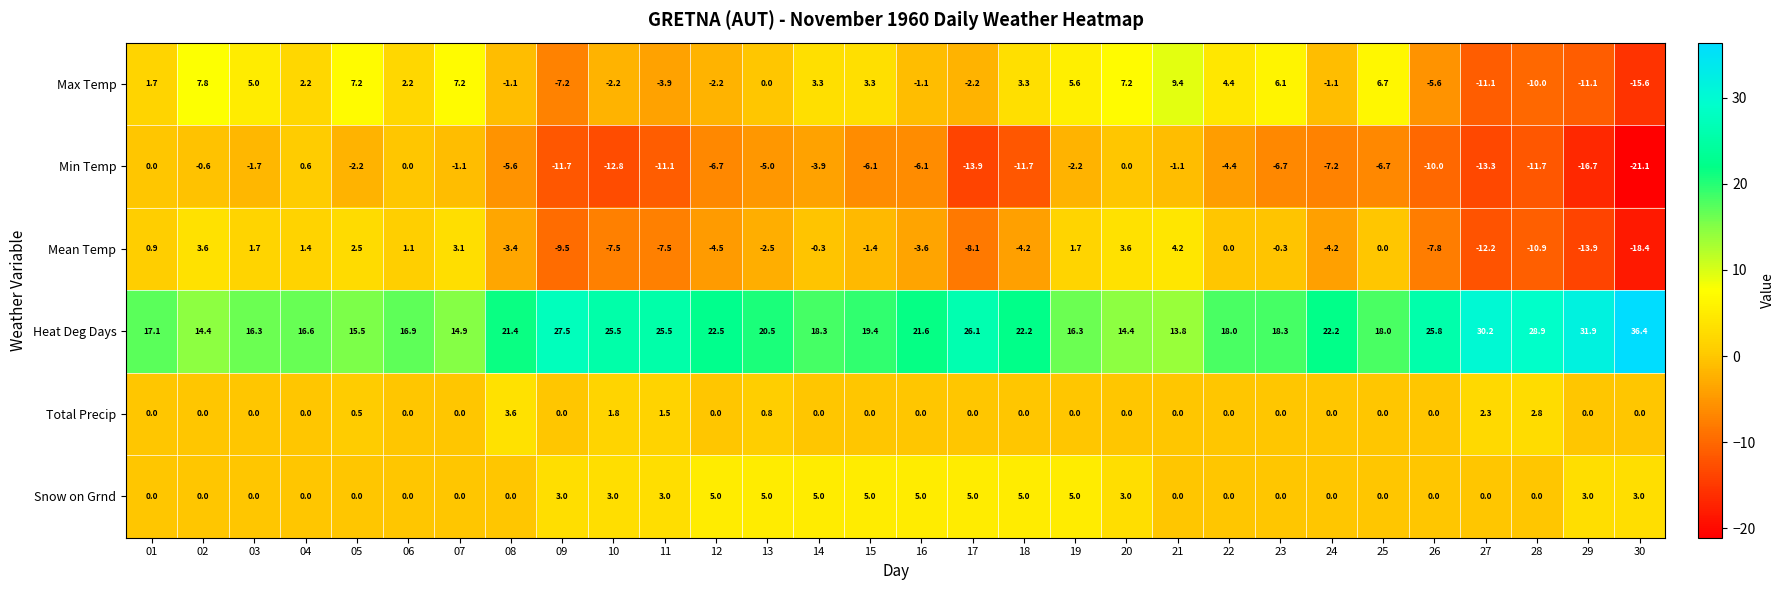

Which series has the largest total across all categories?

Heat Deg Days